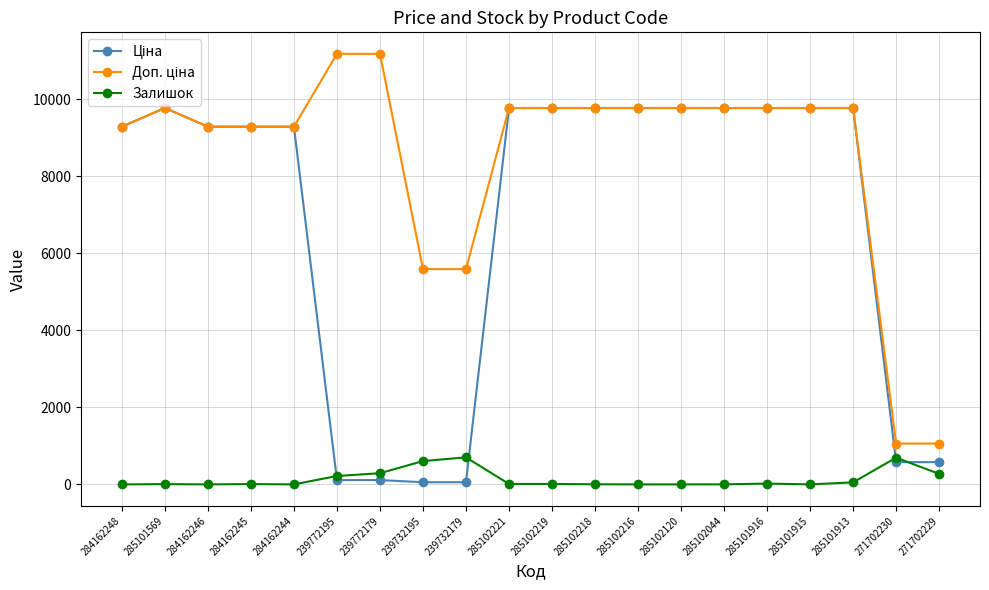

What is the label of the 9th point from the left?

239732179